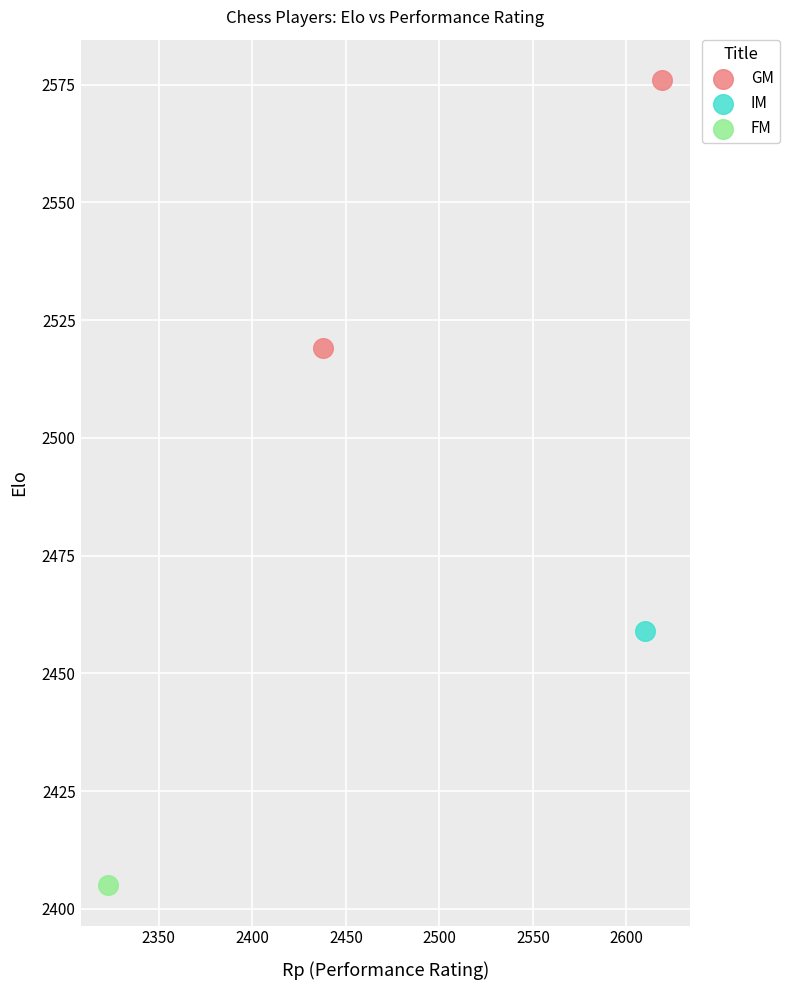

What are all the series names shown in the legend?

GM, IM, FM